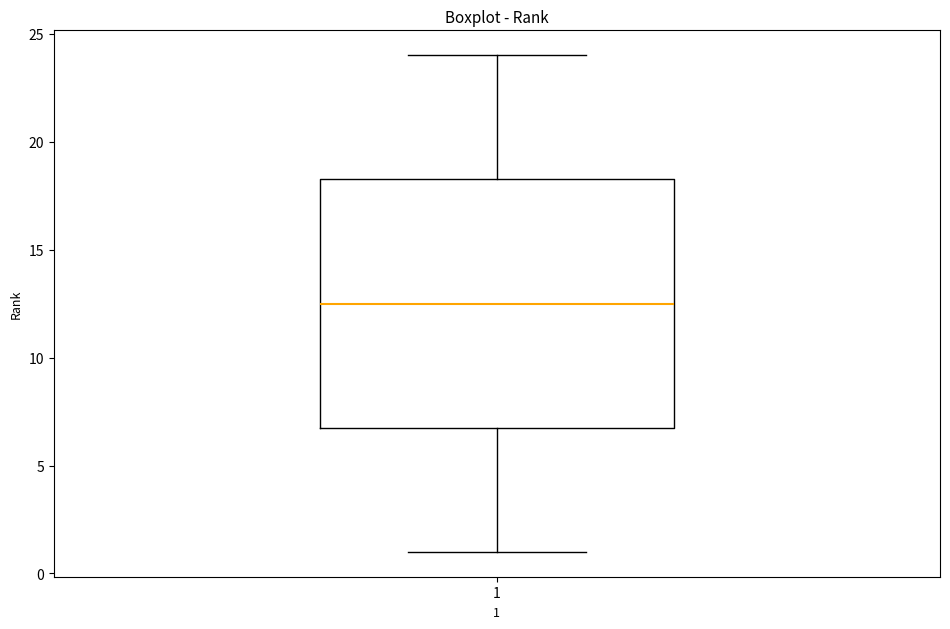

Where is the upper edge of the box at x = 1 on the y-axis? The values are not printed on the chart, so give them approximately, as read against the axis.

18.5